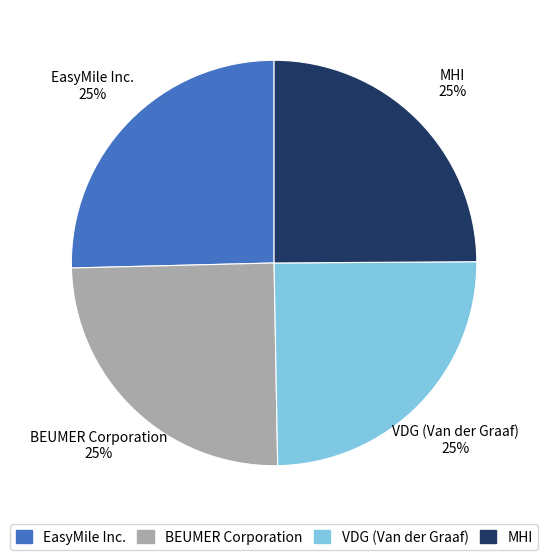

What is the ratio of the value at EasyMile Inc. to the value at MHI?

1.0